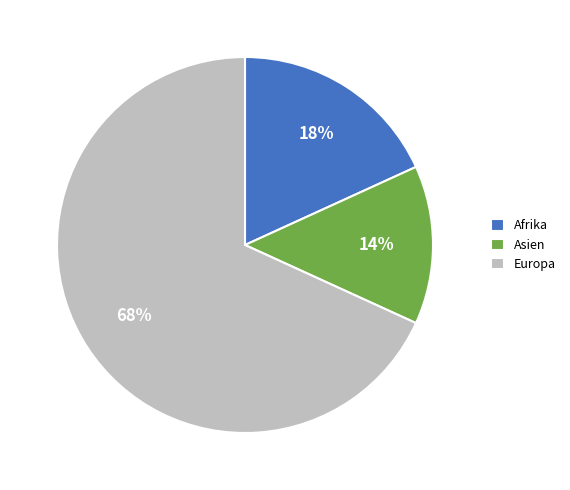

Which category has the smallest portion of the pie?

Asien